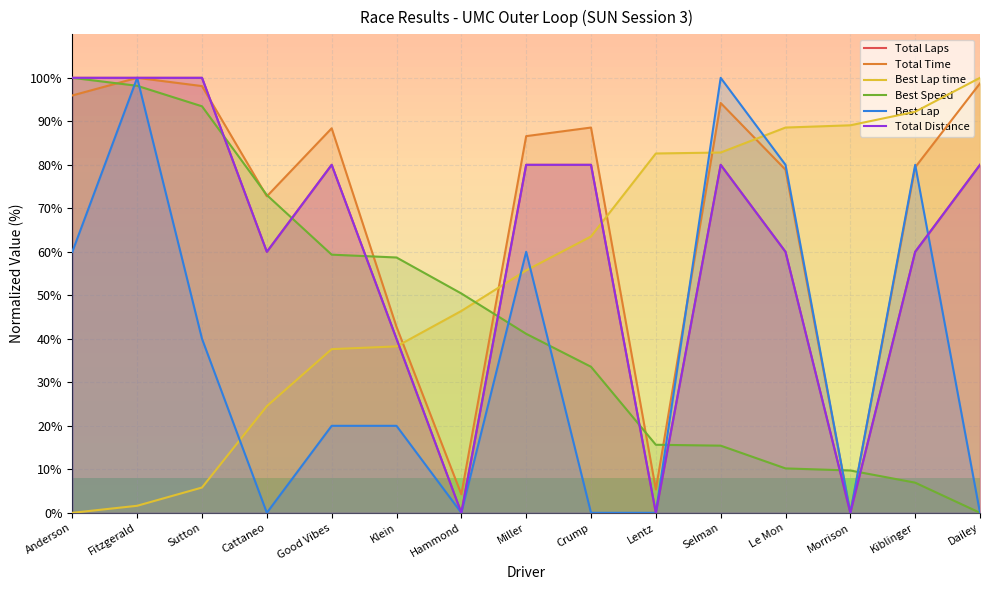

What is the average value of the Best Lap series?

37.3